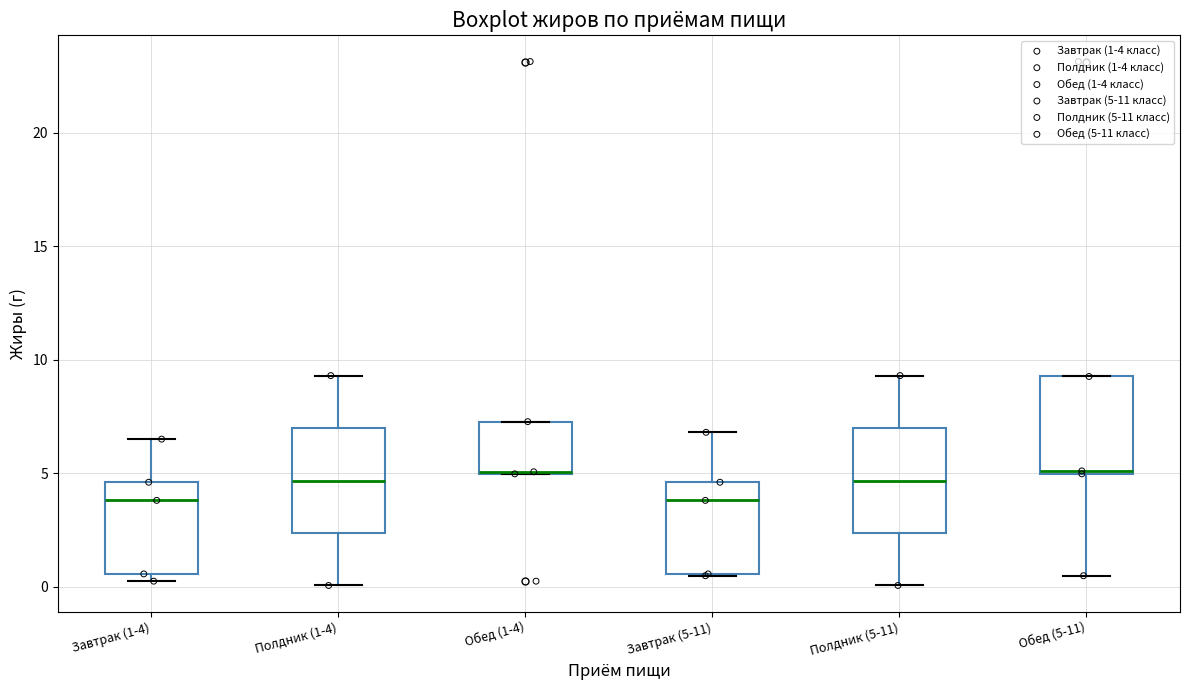

Where does the median line of the box for Завтрак (1-4) sit on the y-axis? The values are not printed on the chart, so give them approximately, as read against the axis.

4.0